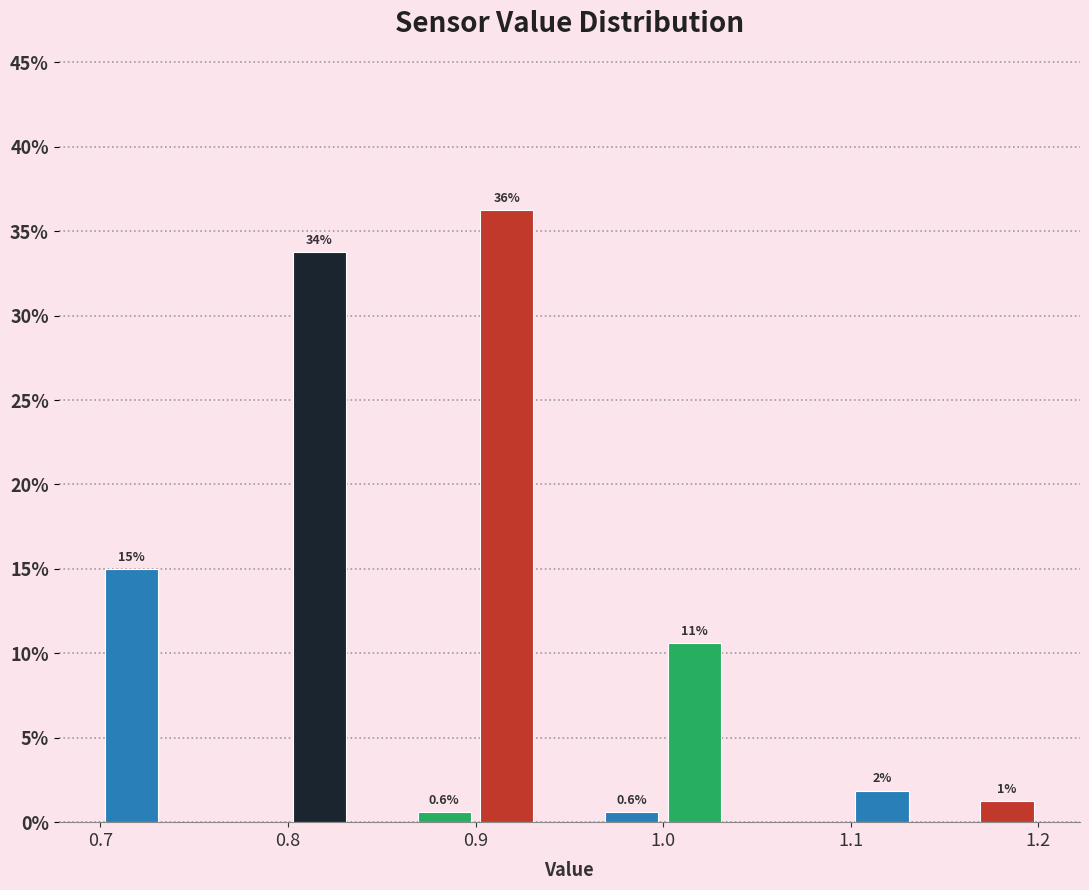

Around what value on the x-axis is the tallest bar? Give the approximate position of its centre, as read against the axis.

0.92